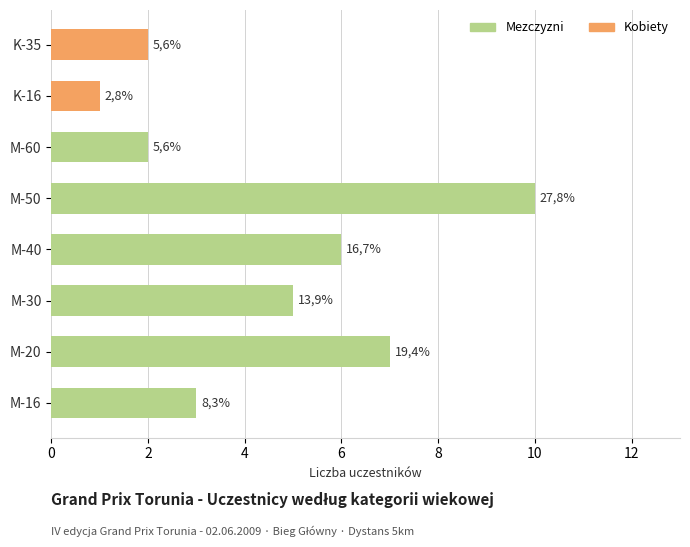

What is the difference between the values at K-35 and M-40?

4